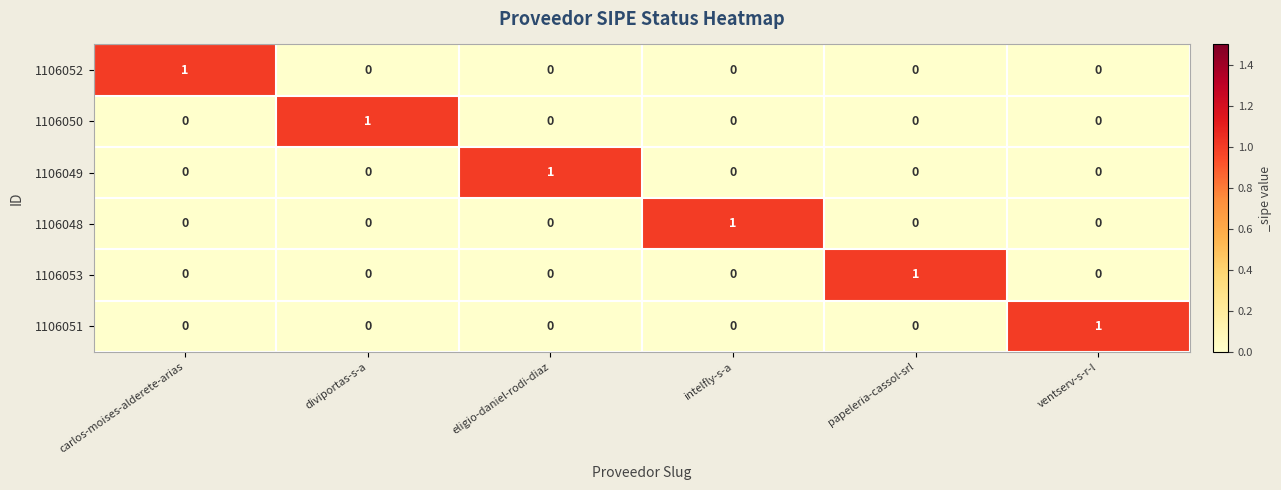

True or false: 1106048 has a value of 1 at eligio-daniel-rodi-diaz.

False